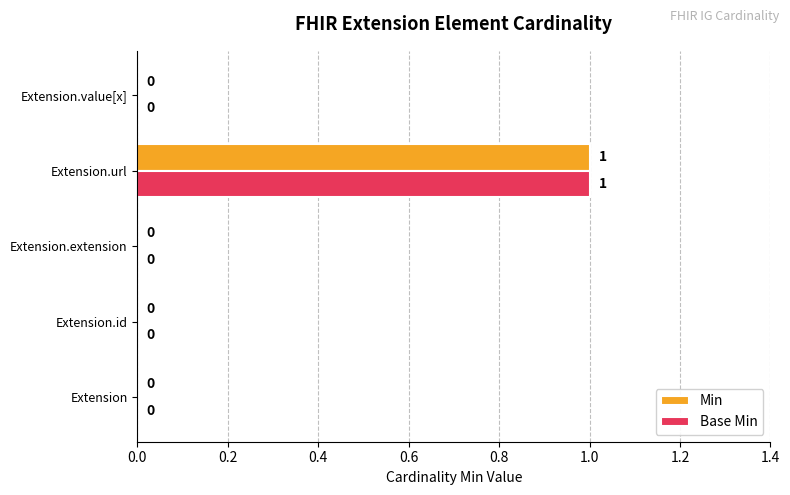

True or false: Base Min has a value of 0 at Extension.id.

True